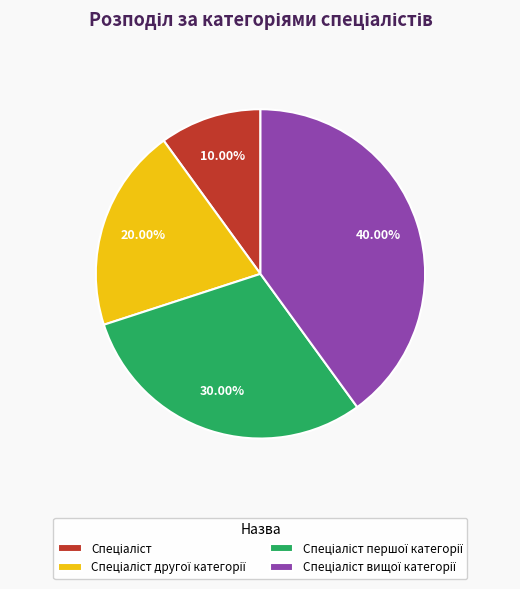

How many slices are in this pie chart?

4